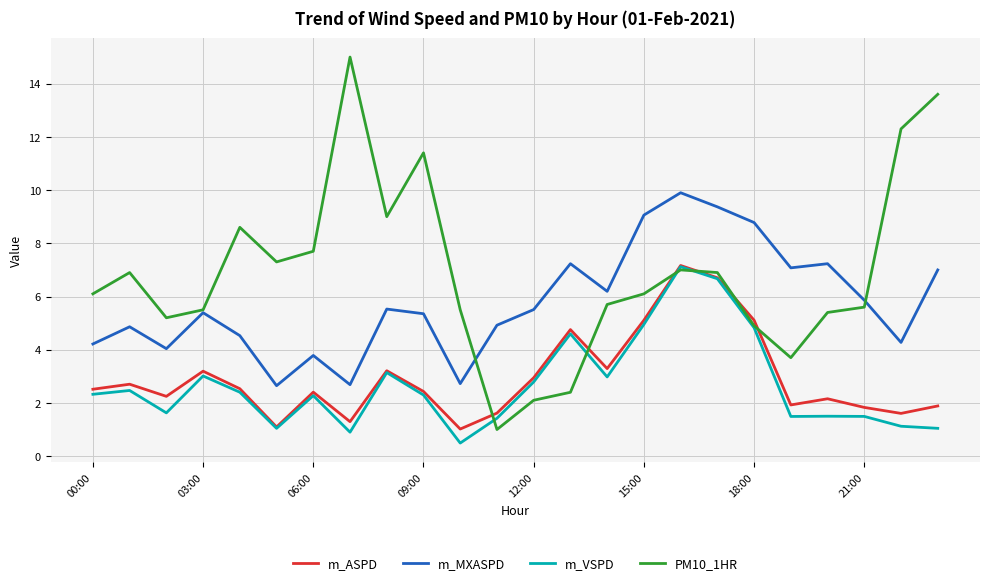

After their last crossing, which series has the higher values: PM10_1HR or m_ASPD?

PM10_1HR